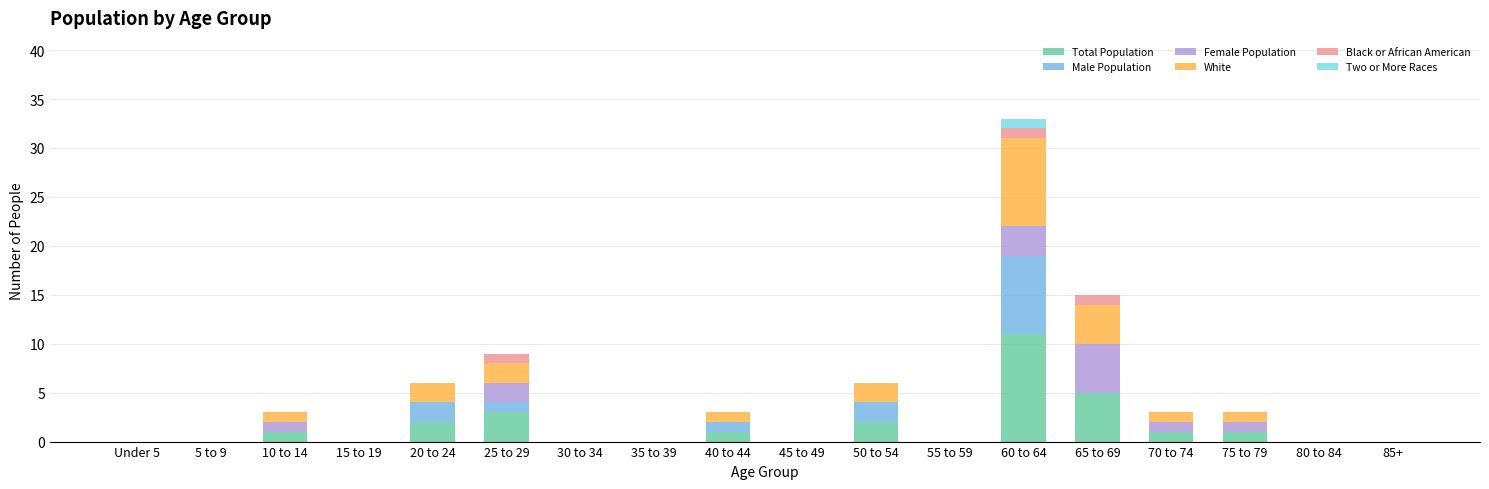

Rank the categories by Total Population value from highest to lowest.

60 to 64, 65 to 69, 25 to 29, 20 to 24, 50 to 54, 10 to 14, 40 to 44, 70 to 74, 75 to 79, Under 5, 5 to 9, 15 to 19, 30 to 34, 35 to 39, 45 to 49, 55 to 59, 80 to 84, 85+